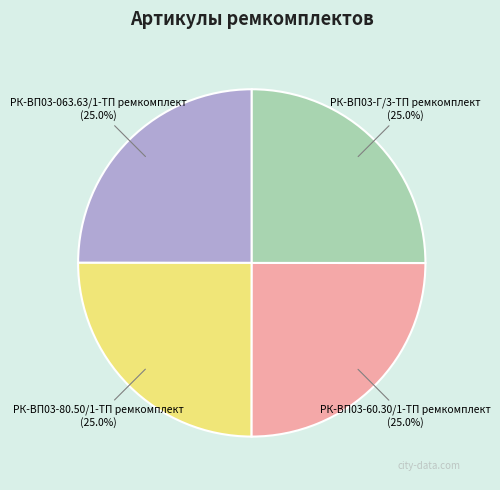

Approximately how many times larger is the value at РК-ВП03-80.50/1-ТП ремкомплект (25.0%) compared to РК-ВП03-063.63/1-ТП ремкомплект (25.0%)?

1.0